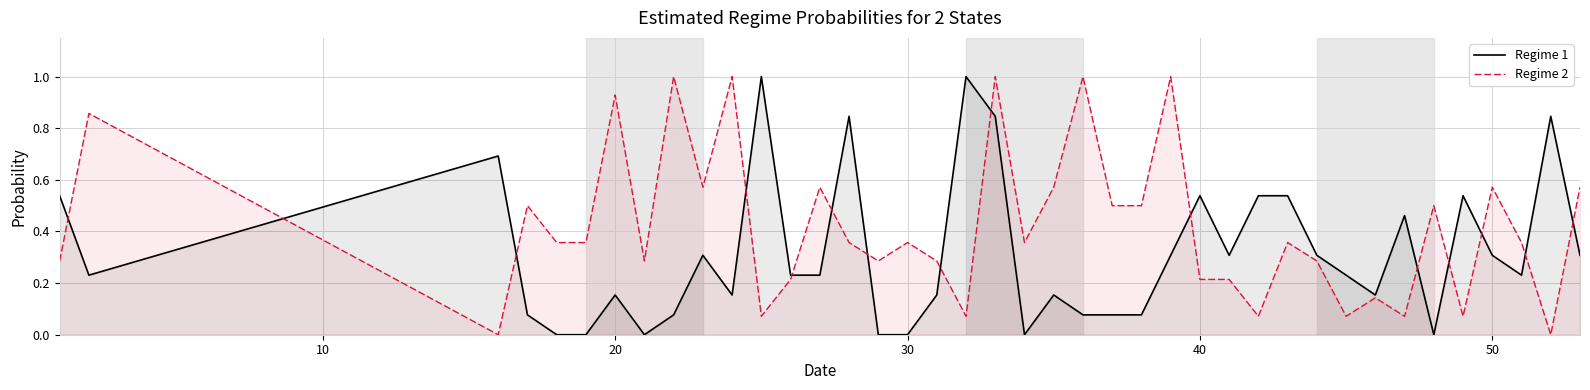

Does the chart have visible grid lines?

Yes